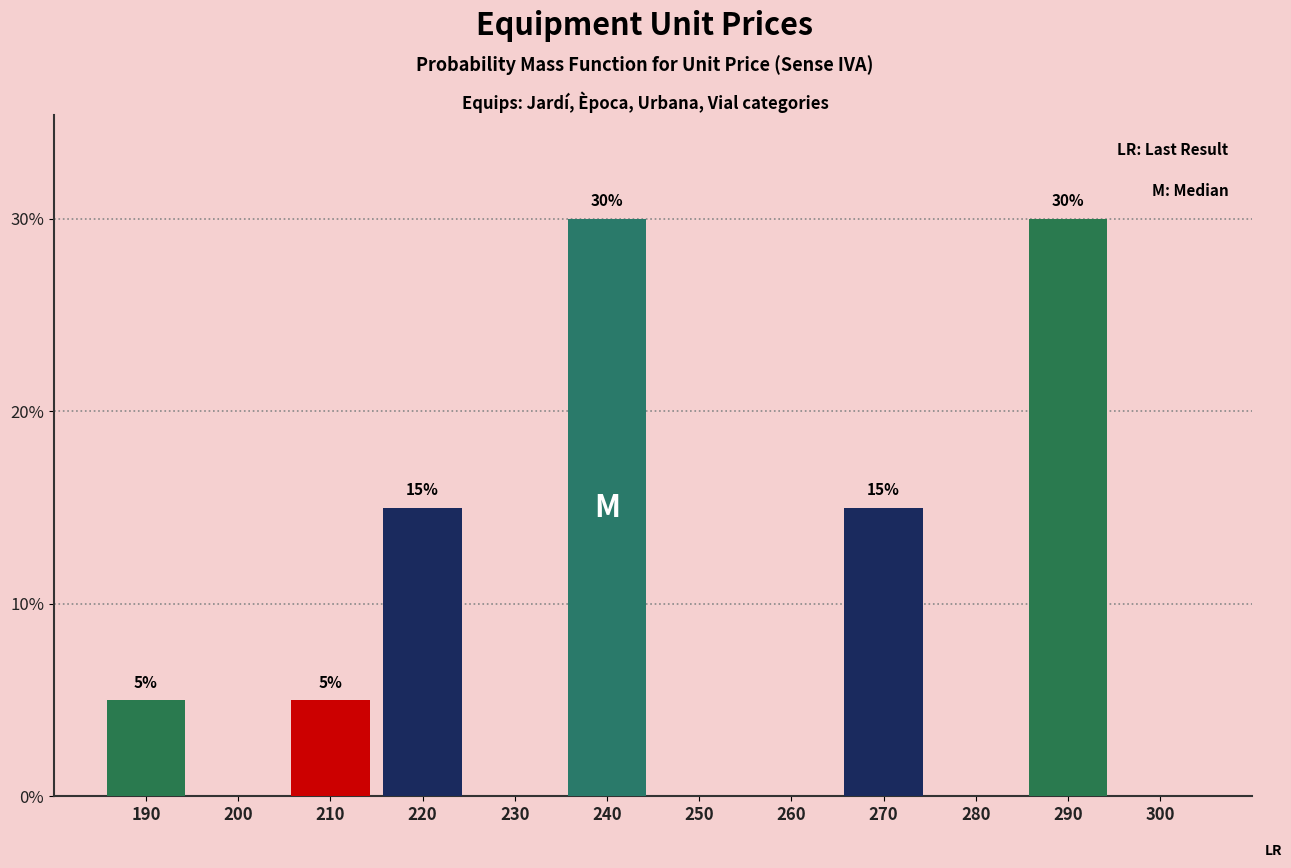

Reading left to right, list all the values displayed in this chart.

190=5	200=0	210=5	220=15	230=0	240=30	250=0	260=0	270=15	280=0	290=30	300=0